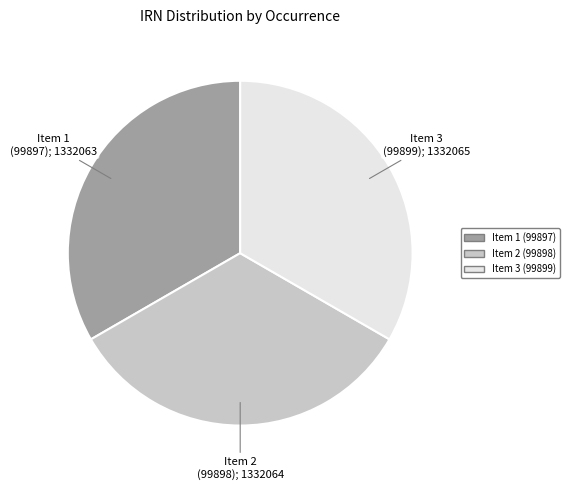

Is there a majority slice in this chart?

No